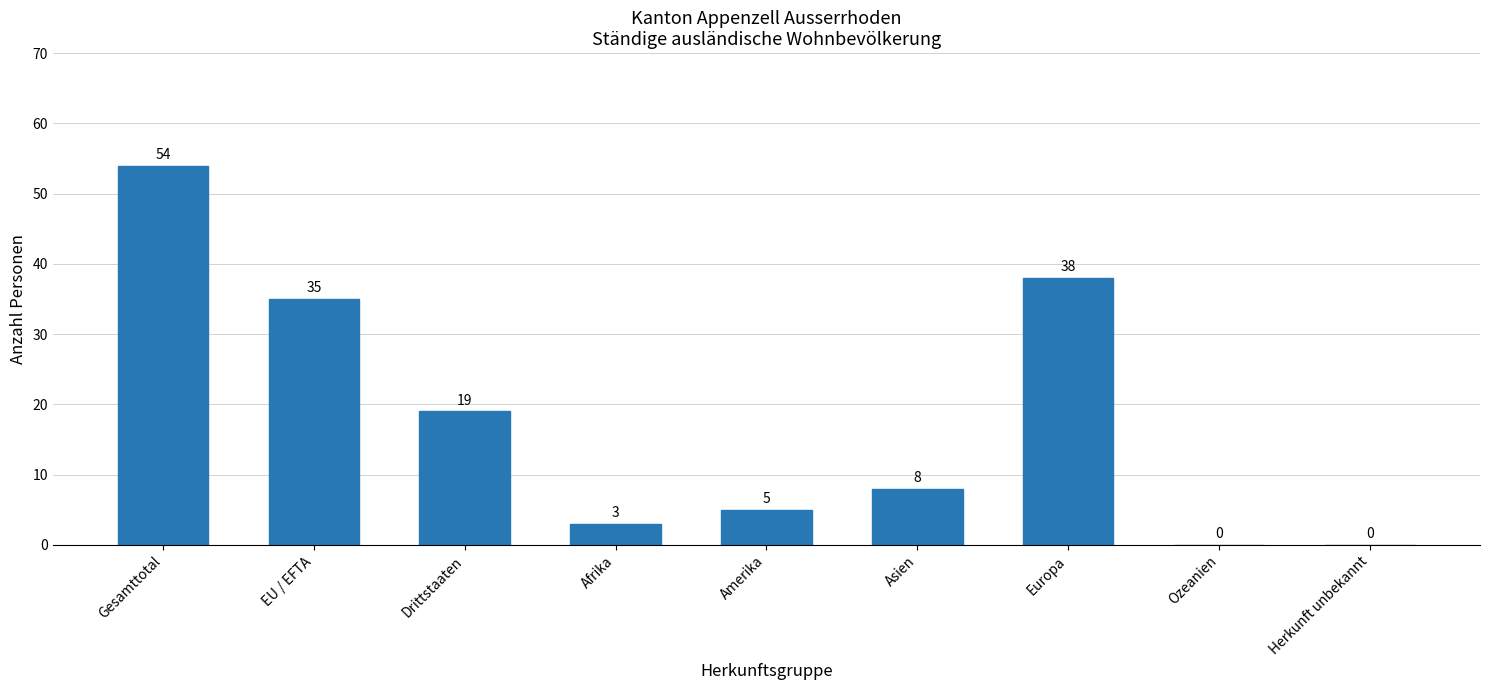

What is the change in value from Drittstaaten to Asien?

-11